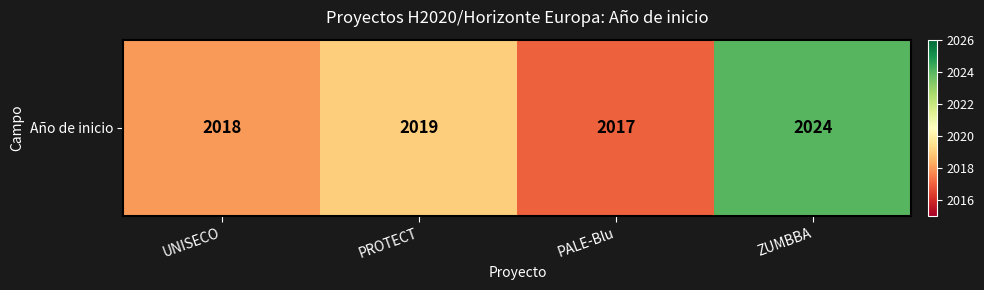

Is it true that the value at UNISECO is 2018?

True